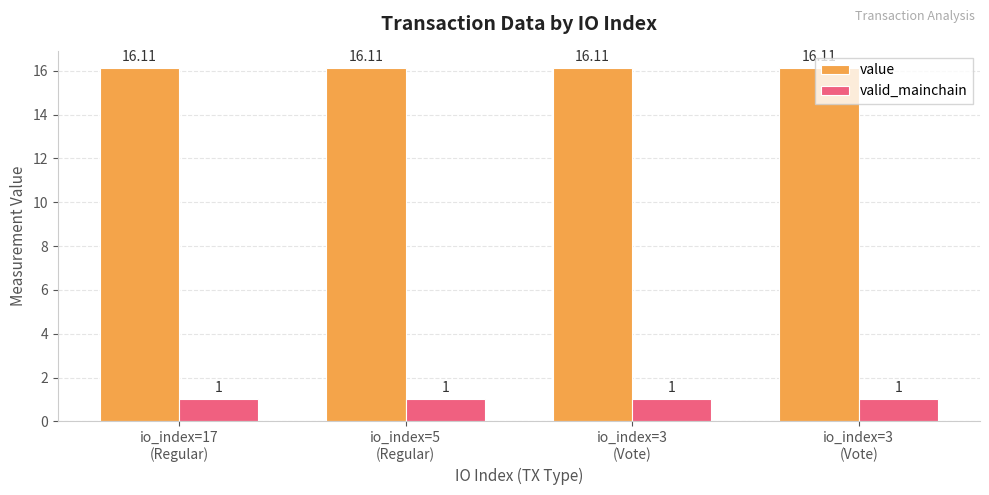

What is the label of the 4th bar from the right?

io_index=17
(Regular)